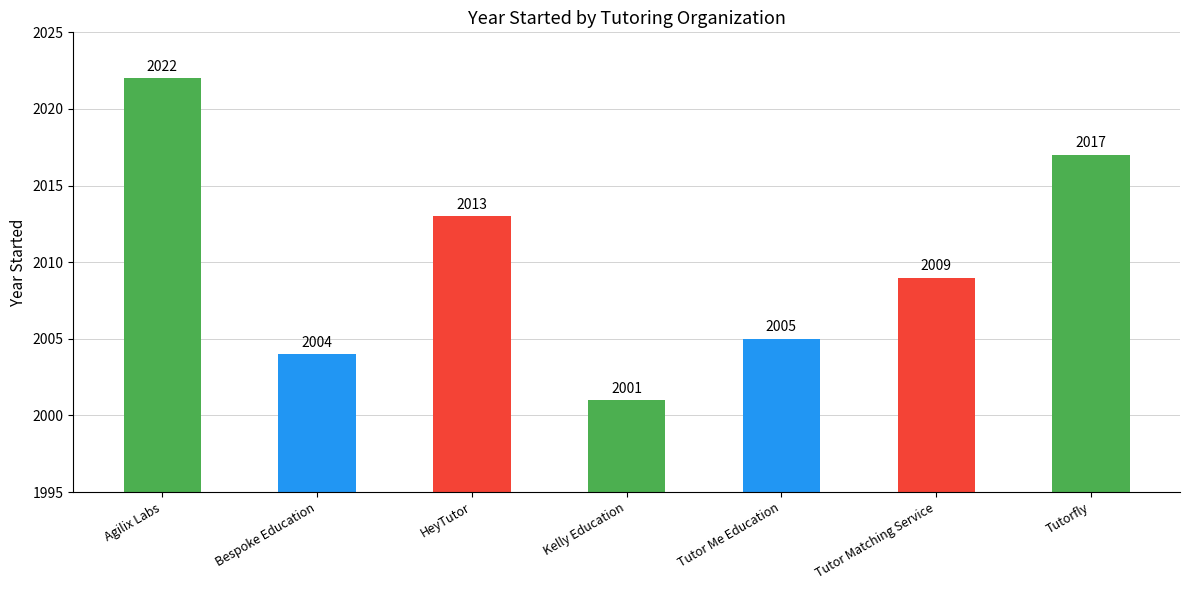

What is the value of the 3rd bar from the left?

2013